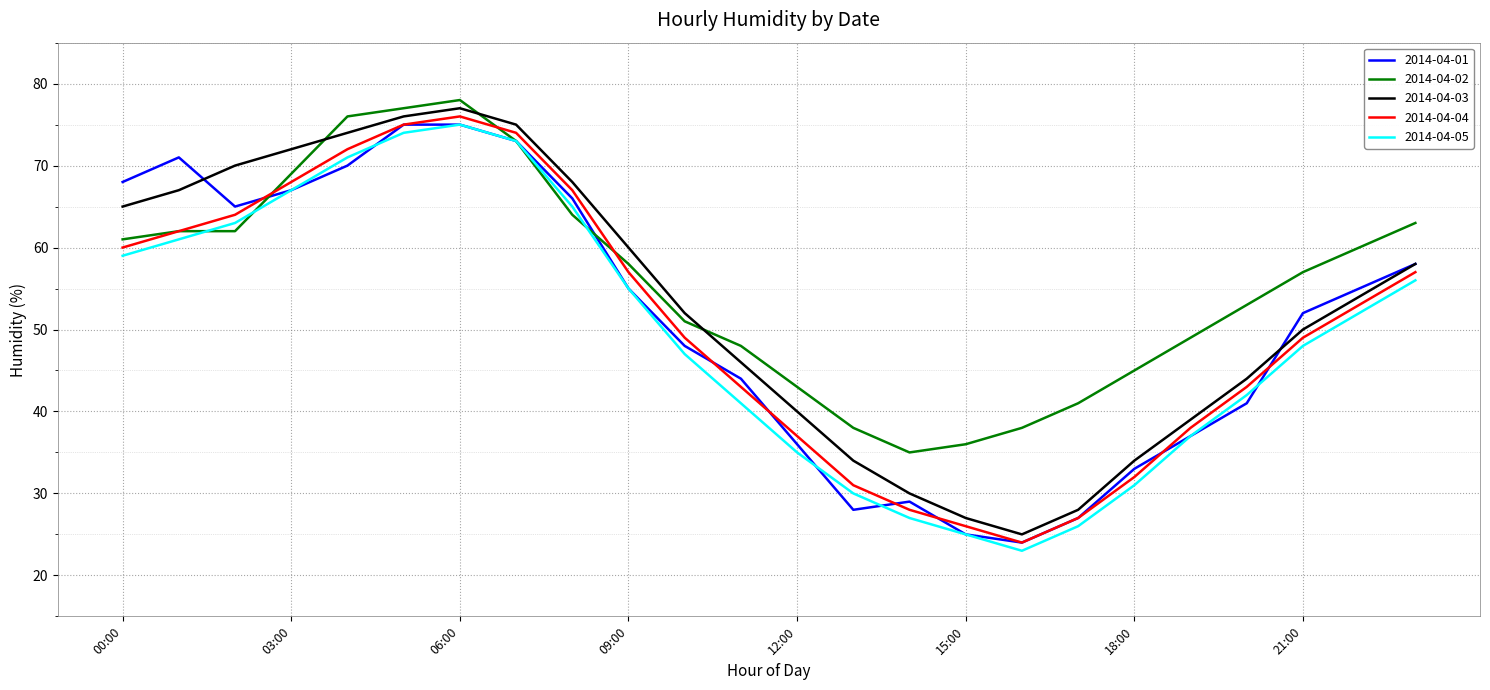

True or false: 2014-04-03 and 2014-04-05 cross at least once.

False